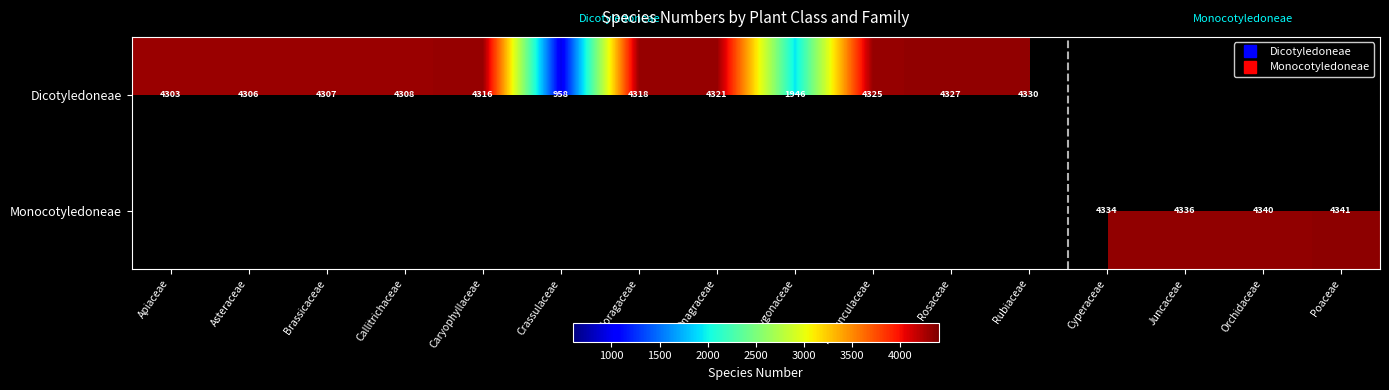

List the labels in order of Dicotyledoneae value, smallest first.

Cyperaceae, Juncaceae, Orchidaceae, Poaceae, Crassulaceae, Polygonaceae, Apiaceae, Asteraceae, Brassicaceae, Callitrichaceae, Caryophyllaceae, Haloragaceae, Onagraceae, Ranunculaceae, Rosaceae, Rubiaceae